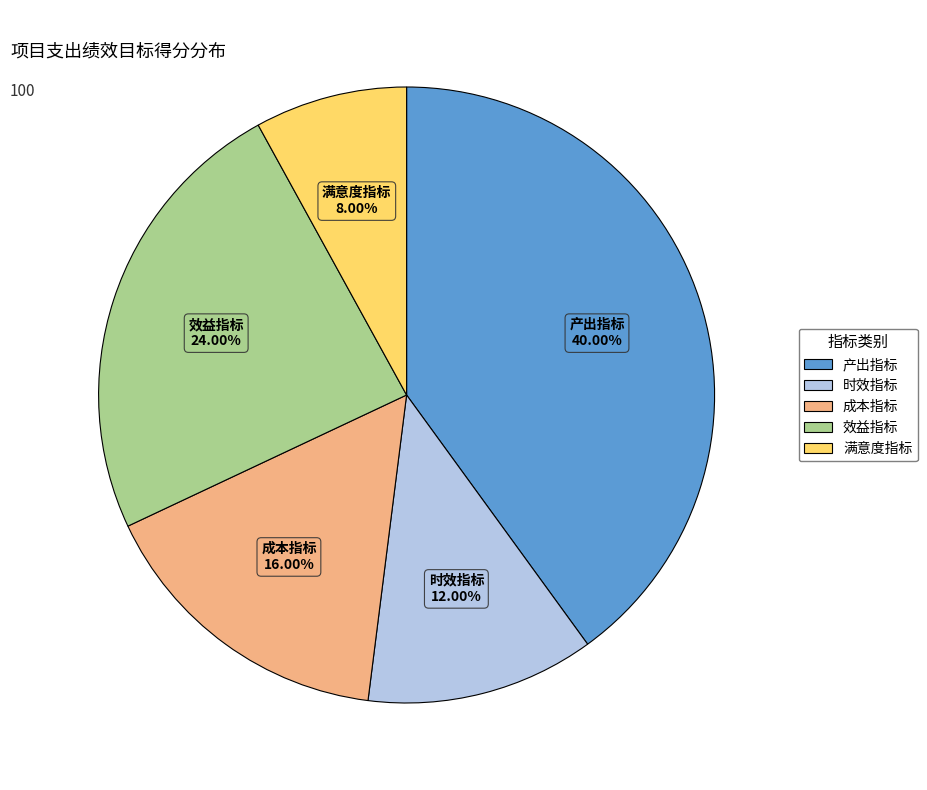

Rank the categories by value from lowest to highest.

满意度指标, 时效指标, 成本指标, 效益指标, 产出指标